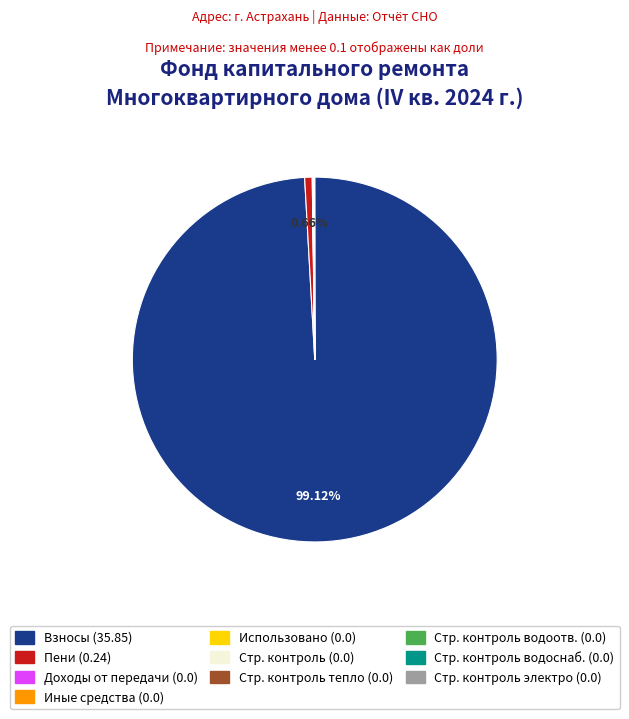

Is there a majority slice in this chart?

Yes